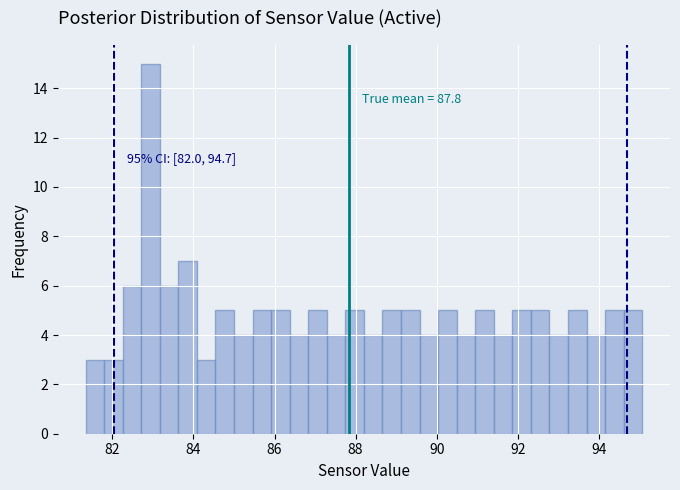

Read against the x-axis, roughly where is the centre of the tallest bar?

83.0